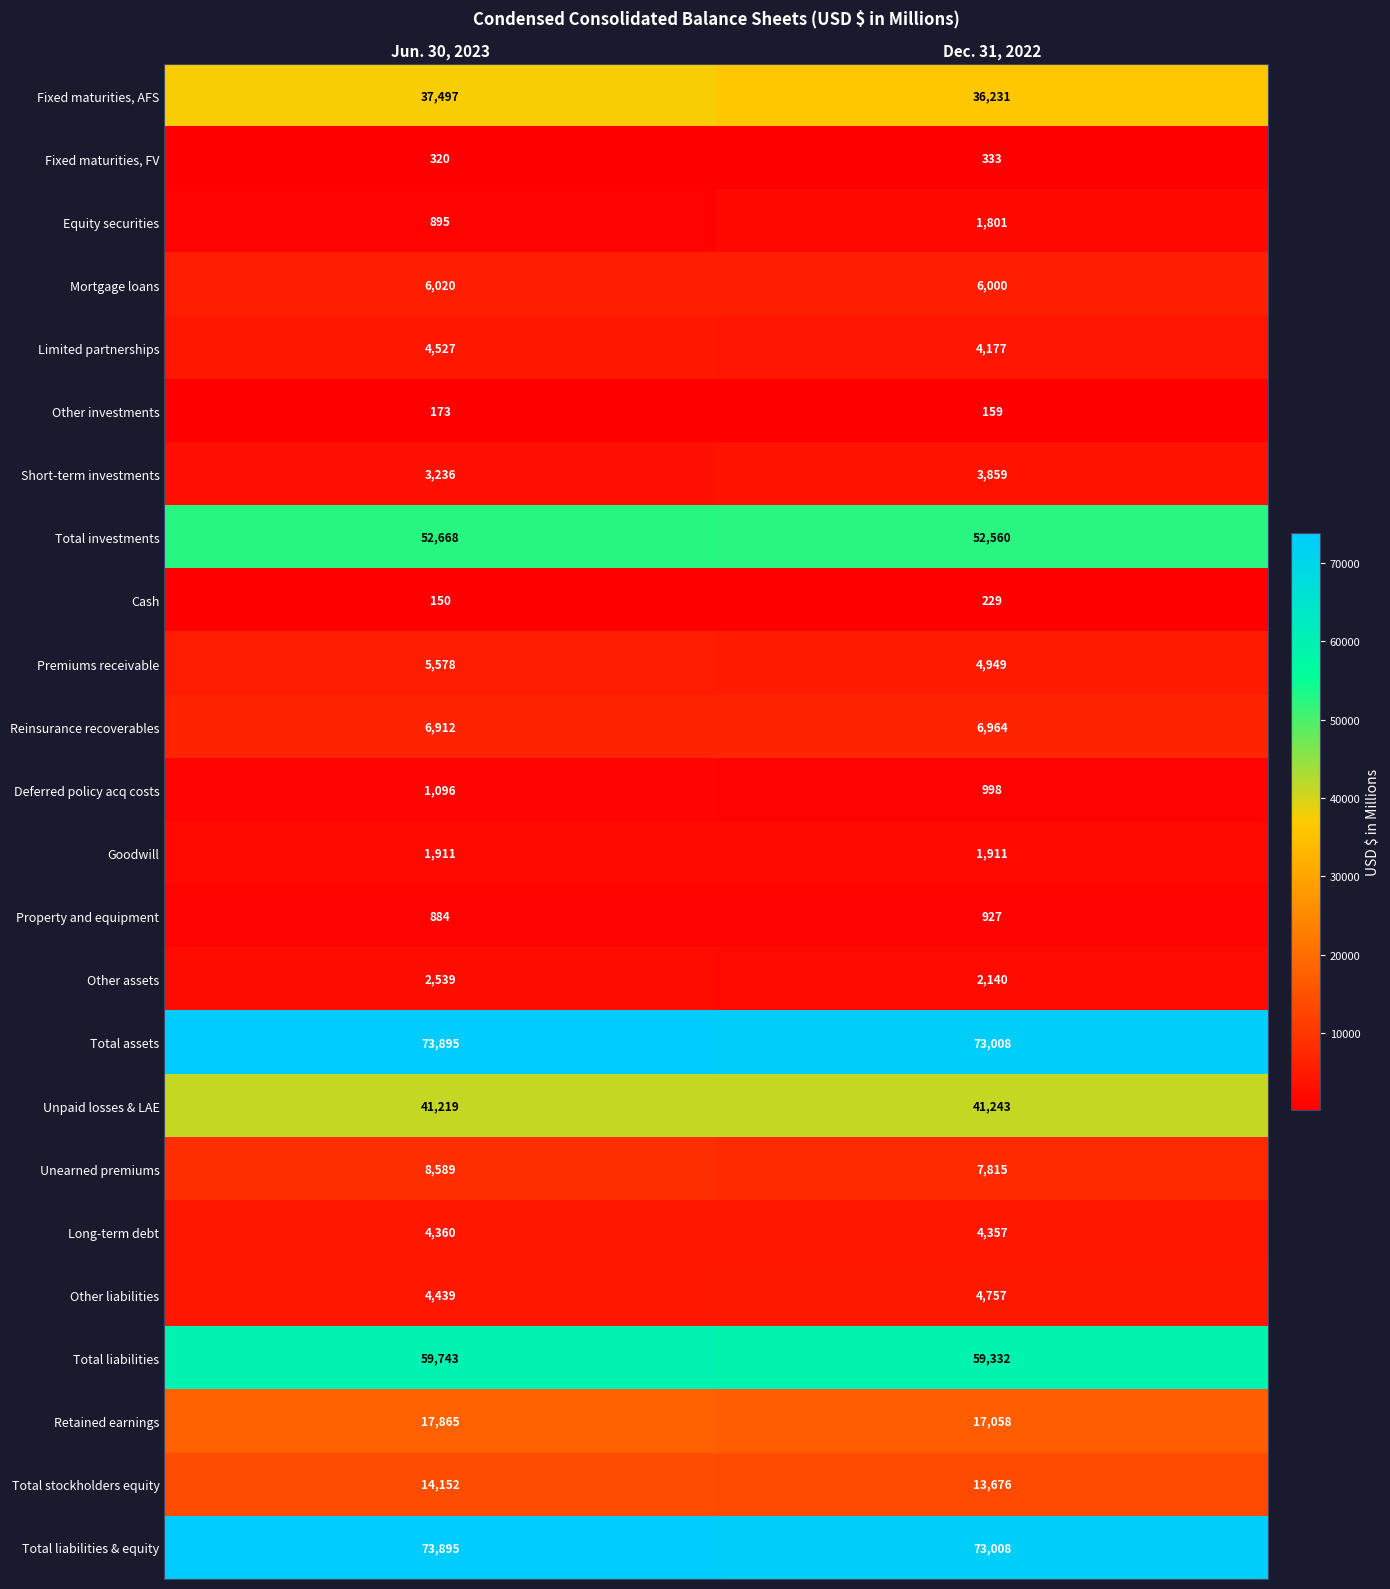

What is the average value of the Equity securities series?

1348